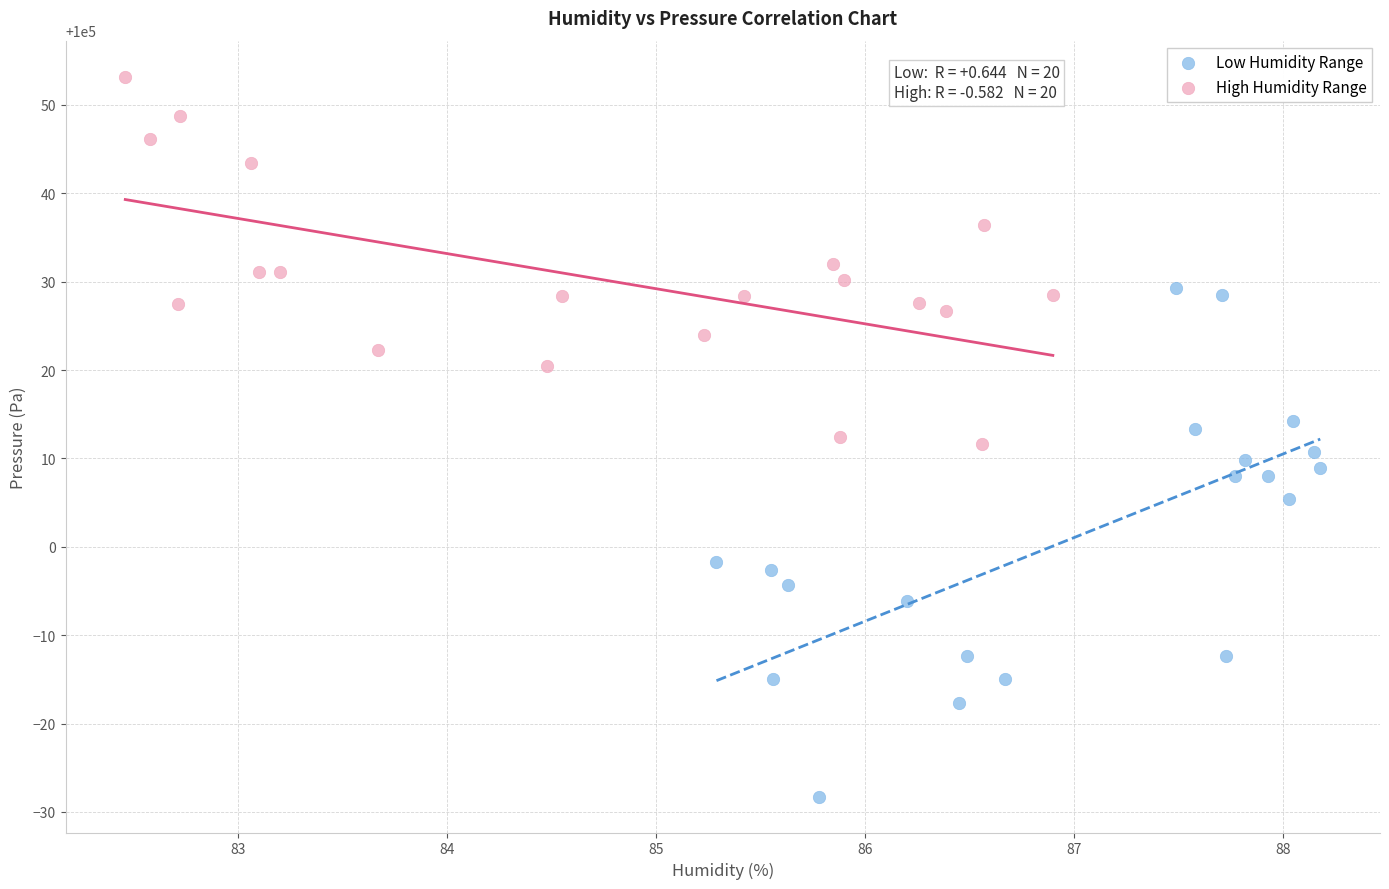

Which series has the widest spread of Y values?

Low Humidity Range